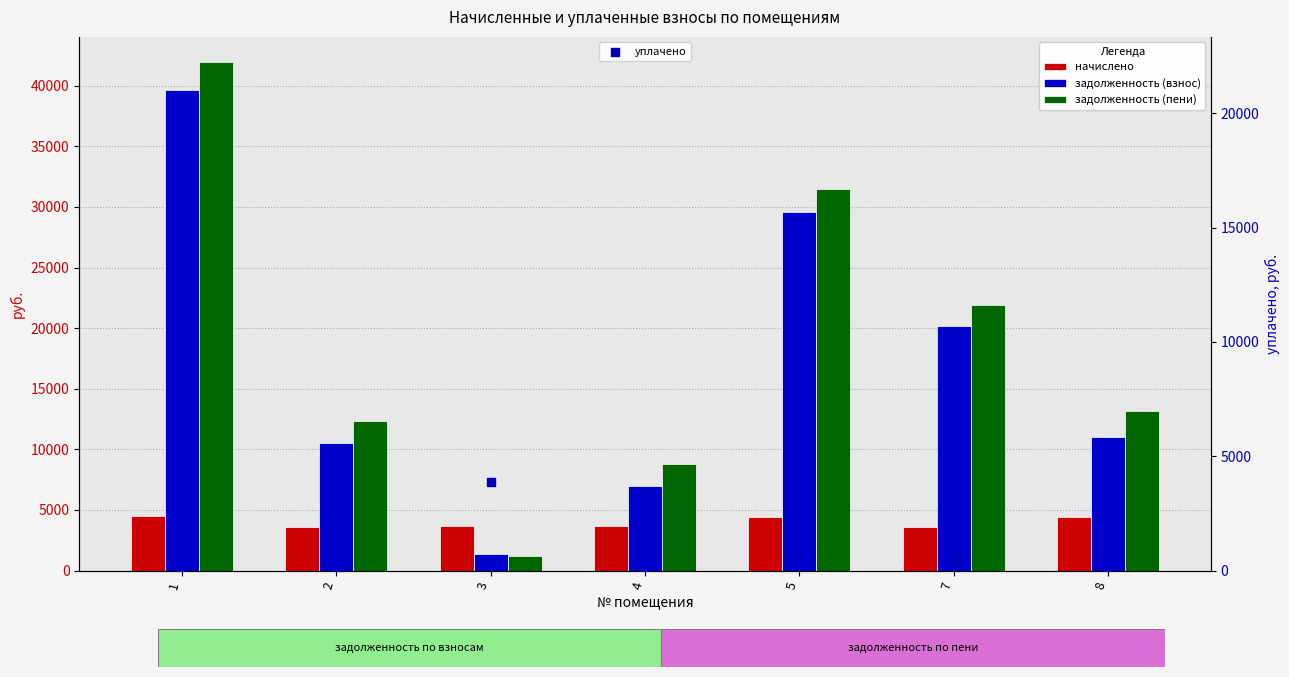

Which series contains the lowest Y value?

уплачено